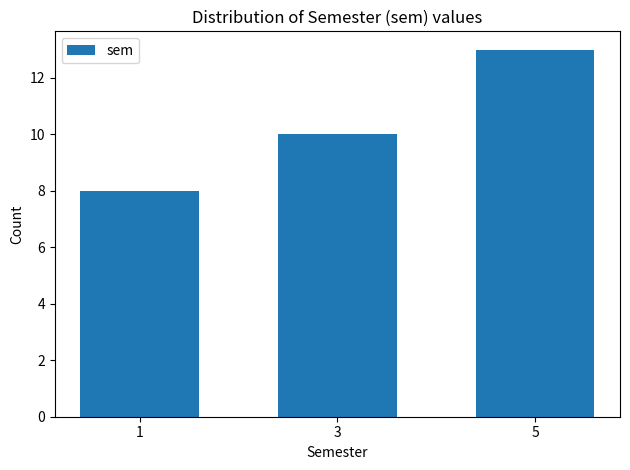

Reading right to left, list all the values displayed in this chart.

5=13	3=10	1=8